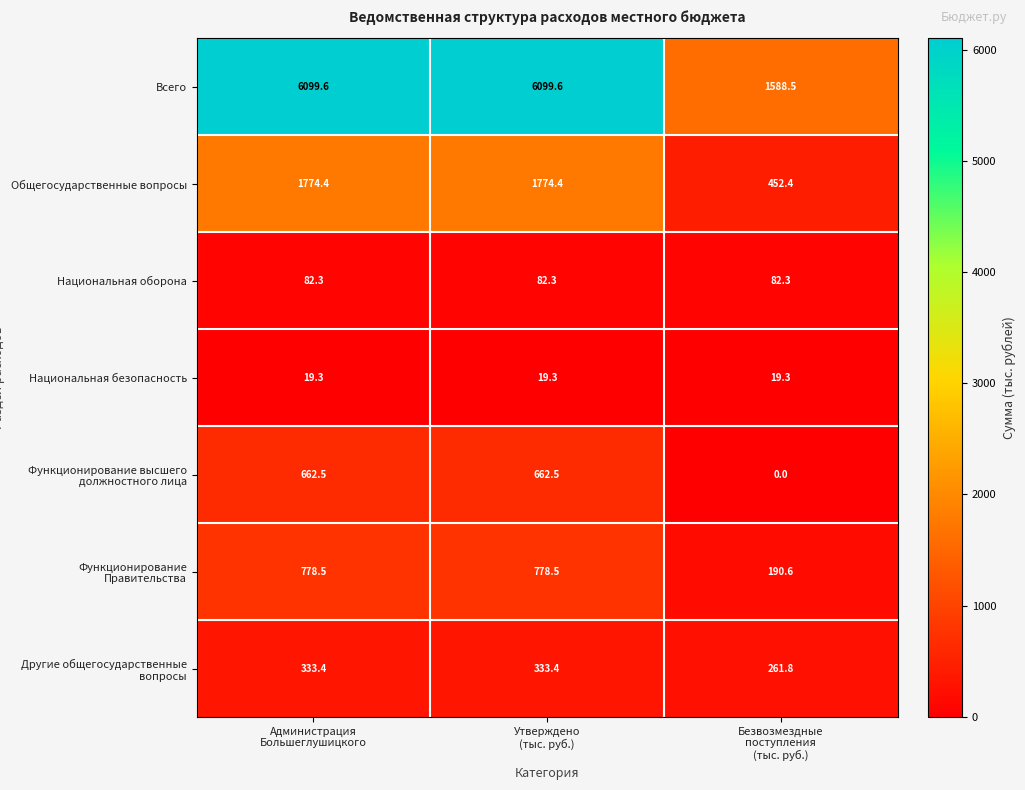

Count the number of data series in this chart.

7